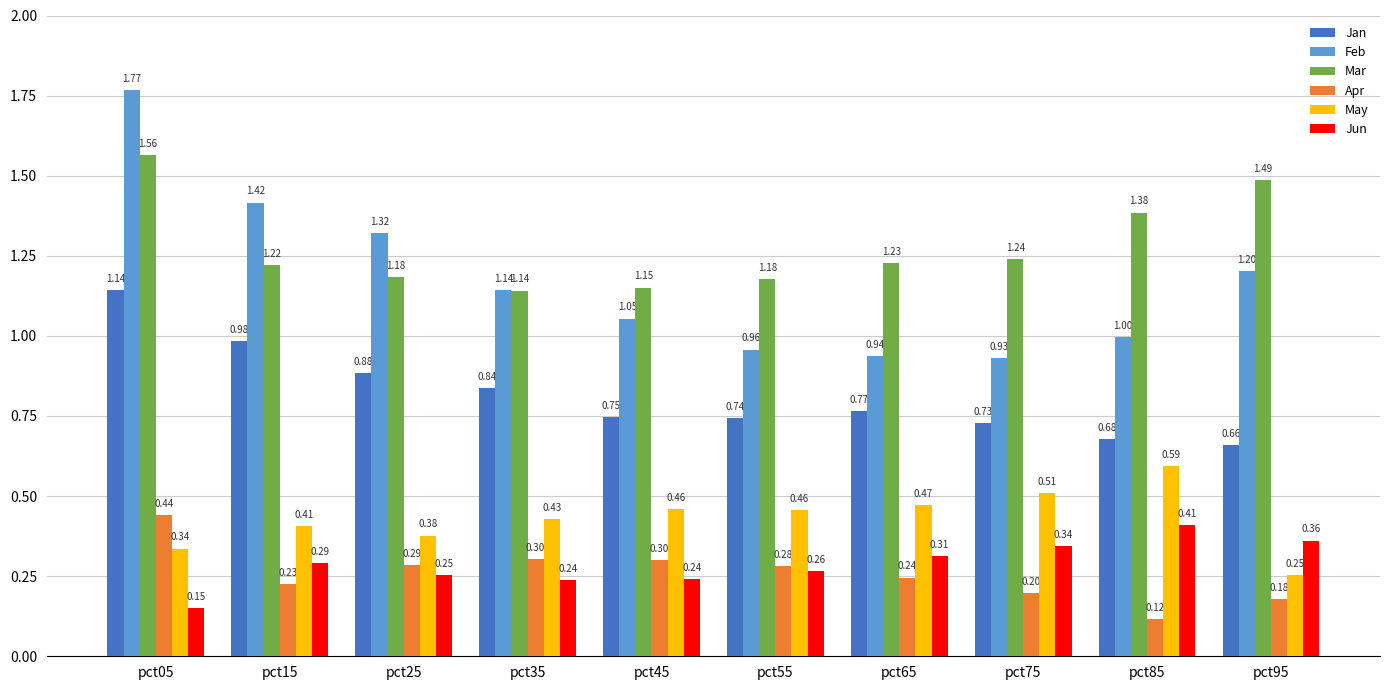

What is the difference between the Mar values at pct65 and pct95?

0.3